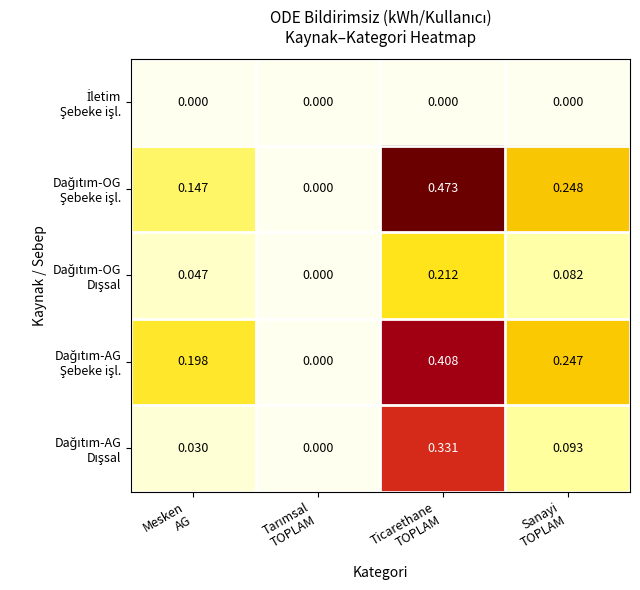

How many data points does each series have?

4